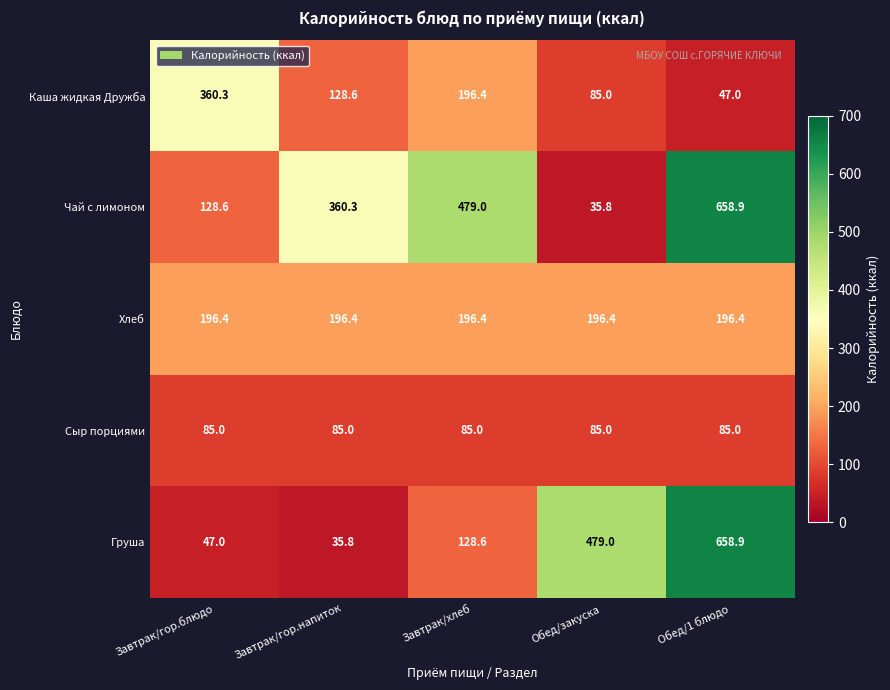

Which series changed the most between Завтрак/гор.напиток and Обед/закуска?

Груша